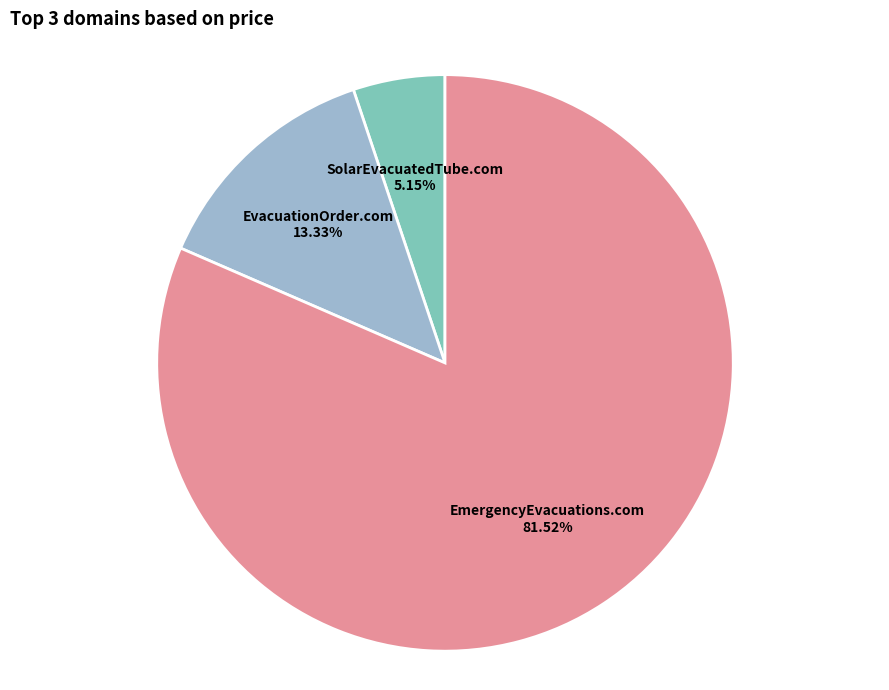

What percentage is the EvacuationOrder.com slice, to the nearest percent?

13%